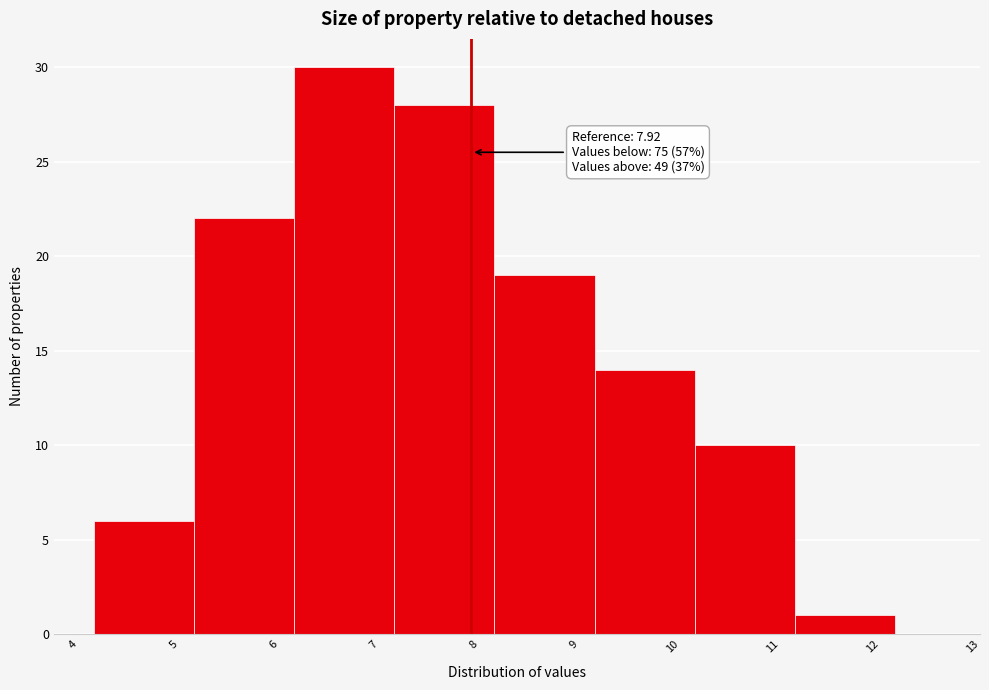

Over which range of the x-axis is the bar tallest?

6.15 to 7.15